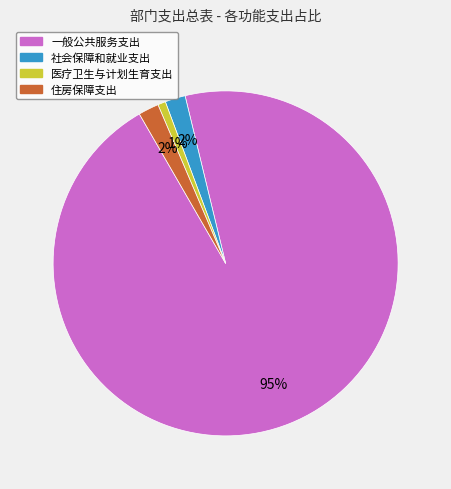

To the nearest percent, what percentage of the pie is 住房保障支出?

2%